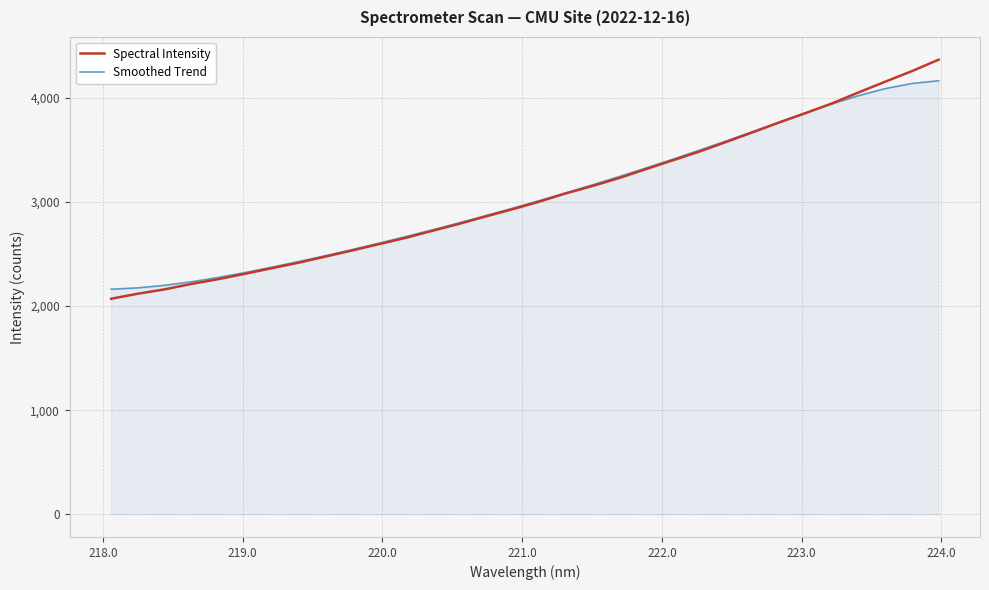

True or false: Spectral Intensity has more than 1 interior local peaks.

False